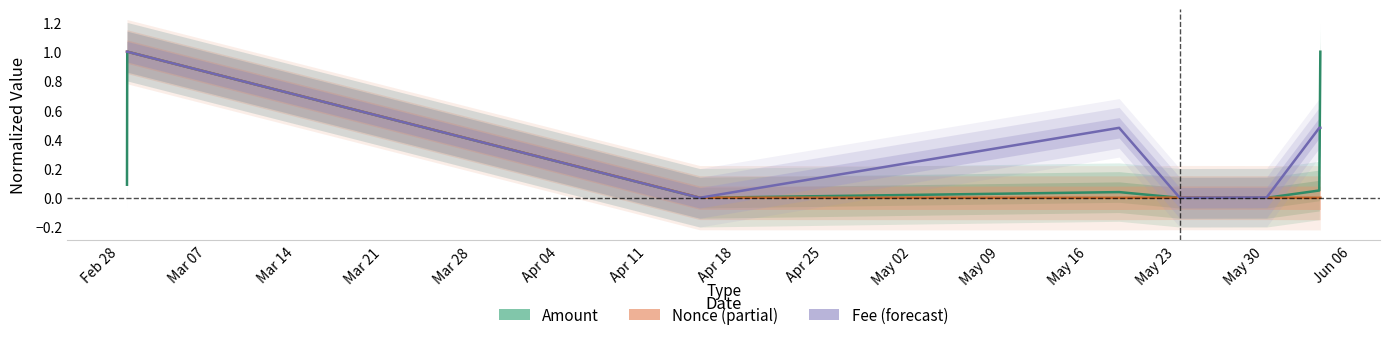

How many lines are shown in the chart?

3